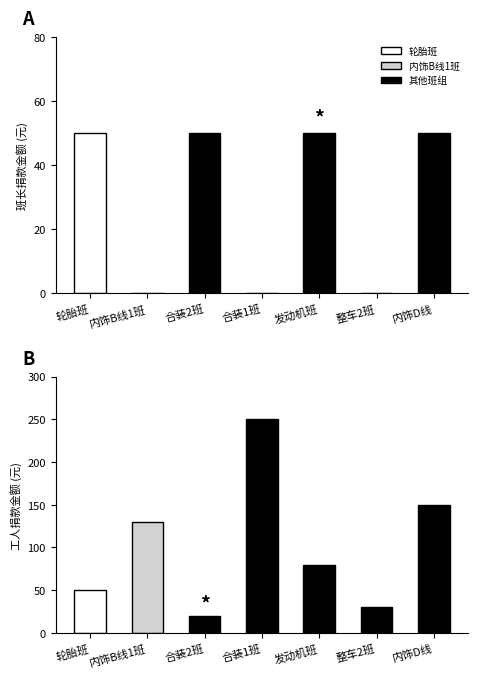

What is the label of the 6th bar from the right?

内饰B线1班